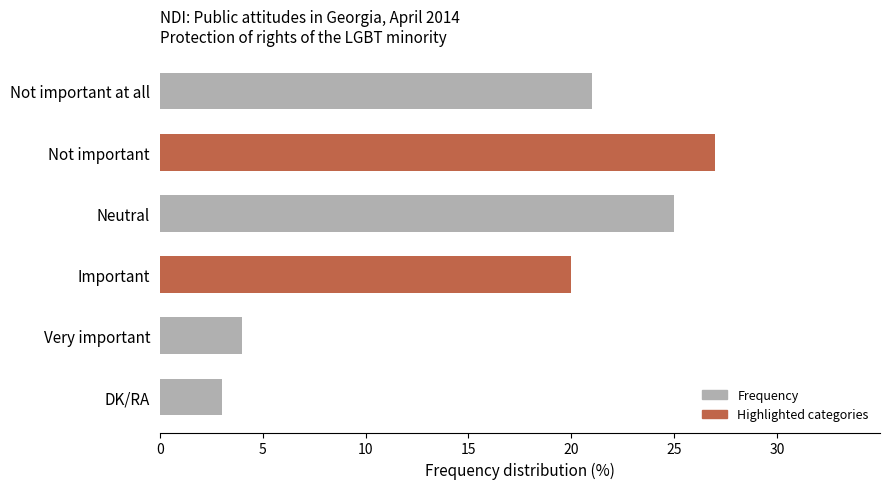

What is the difference between the second highest and minimum values?

22